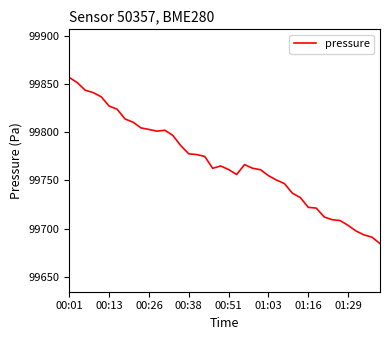

What is the difference between the maximum and minimum values?

172.6